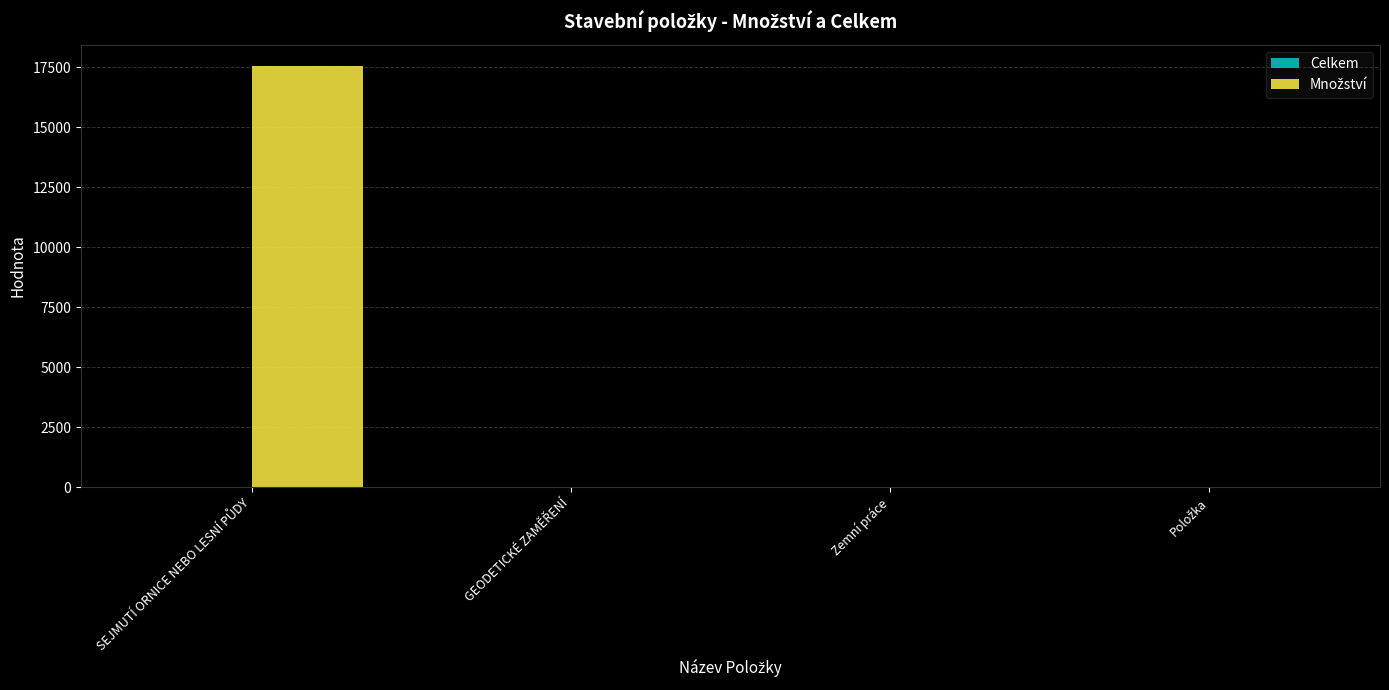

What is the greatest value displayed?

17562